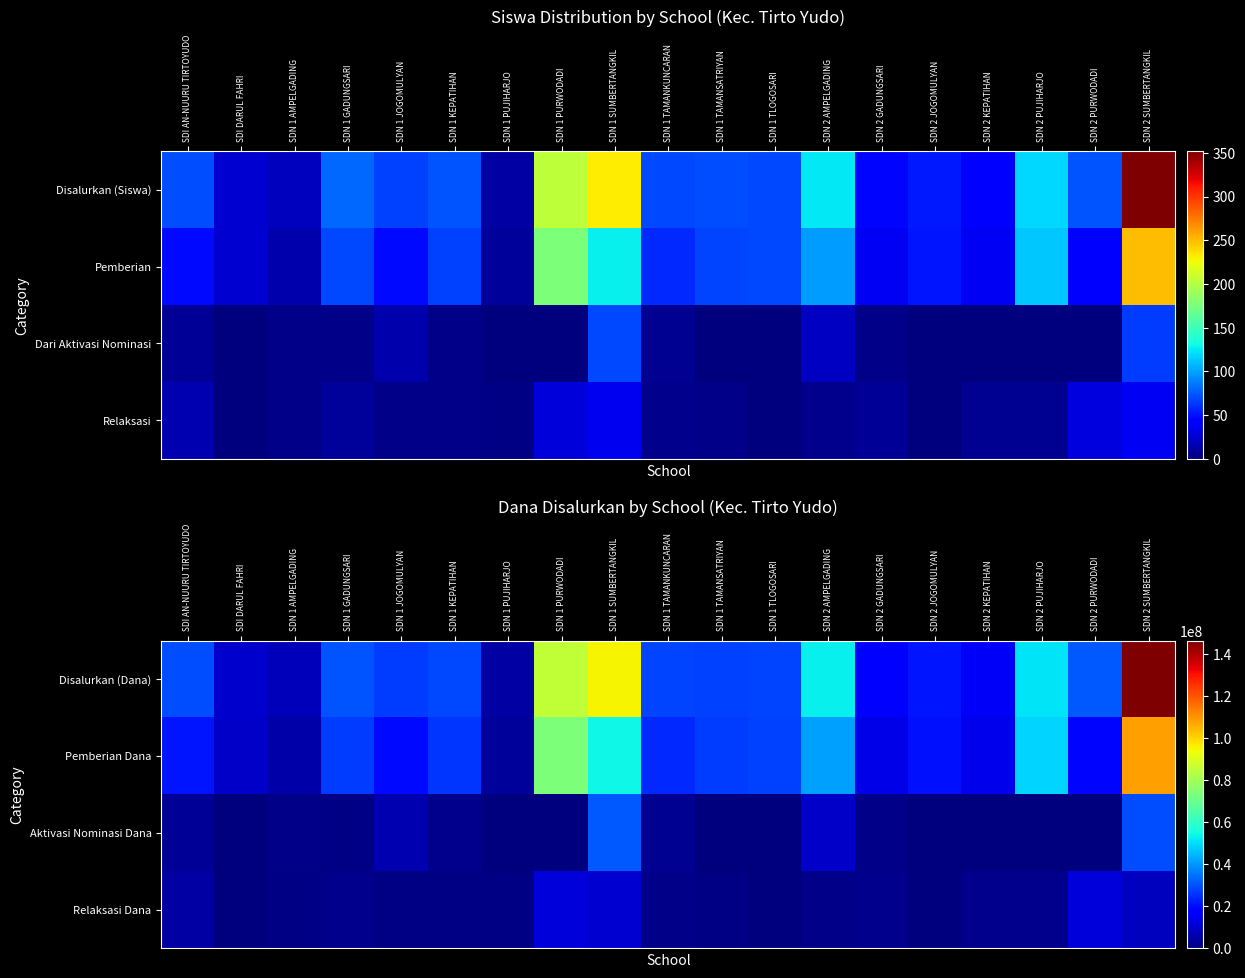

What is the total value across all series at SDN 1 TAMANSATRIYAN?

55800000